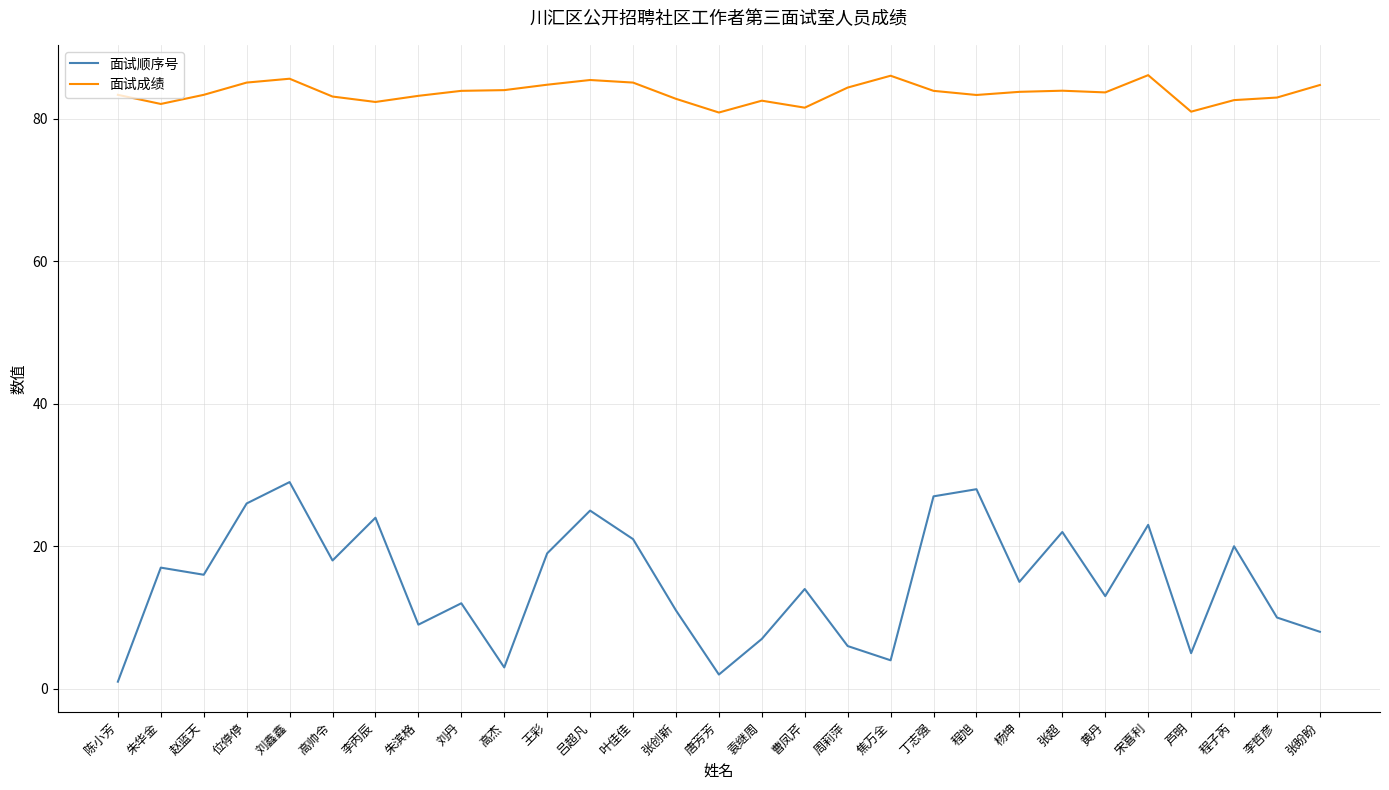

What is the spread (max minus min) of values at 黄丹?

70.7